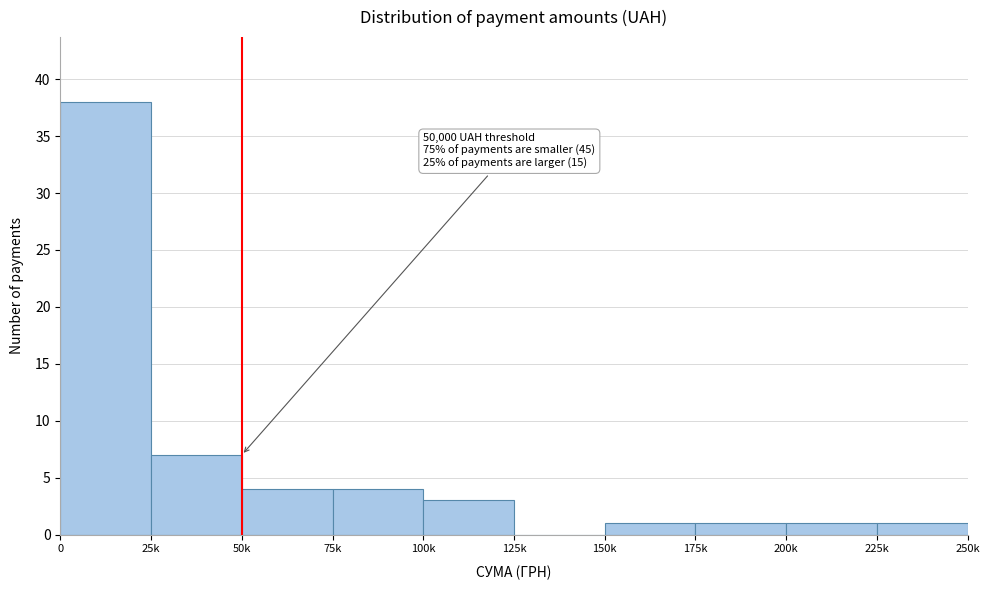

Reading left to right, extract all data points from this chart.

0=38	25k=7	50k=4	75k=4	100k=3	125k=0	150k=1	175k=1	200k=1	225k=1